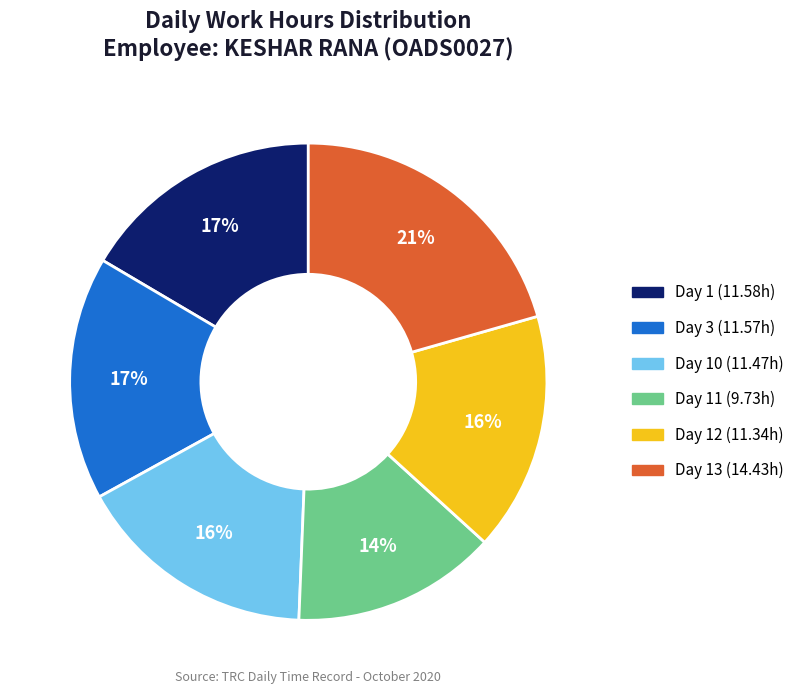

What is the ratio of the value at Day 10 (11.47h) to the value at Day 12 (11.34h)?

1.0